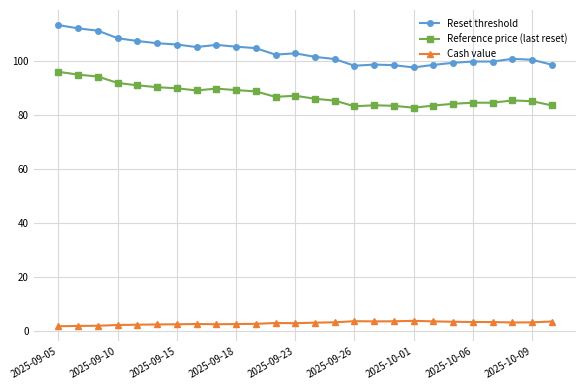

True or false: Cash value and Reset threshold intersect in this chart.

False